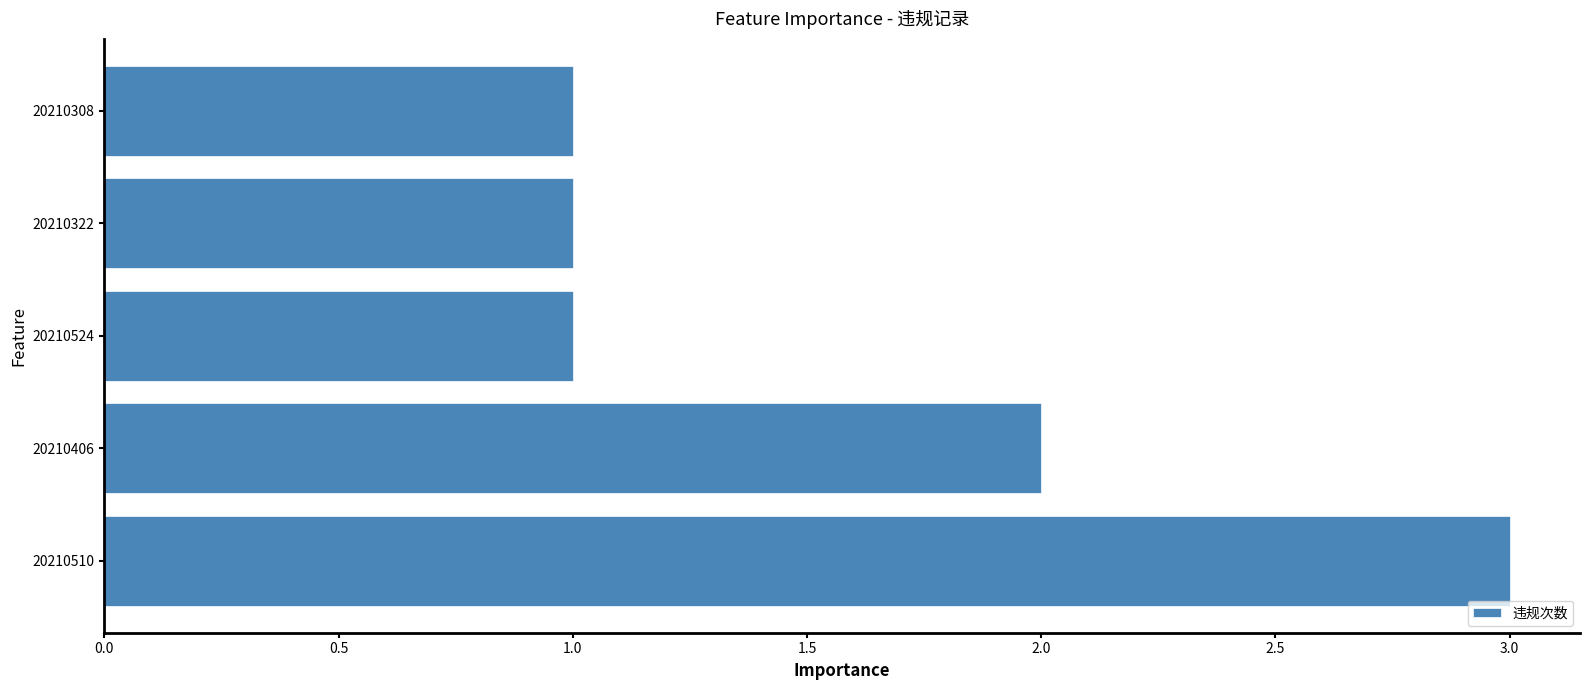

What is the ratio of the value at 20210322 to the value at 20210308?

1.0